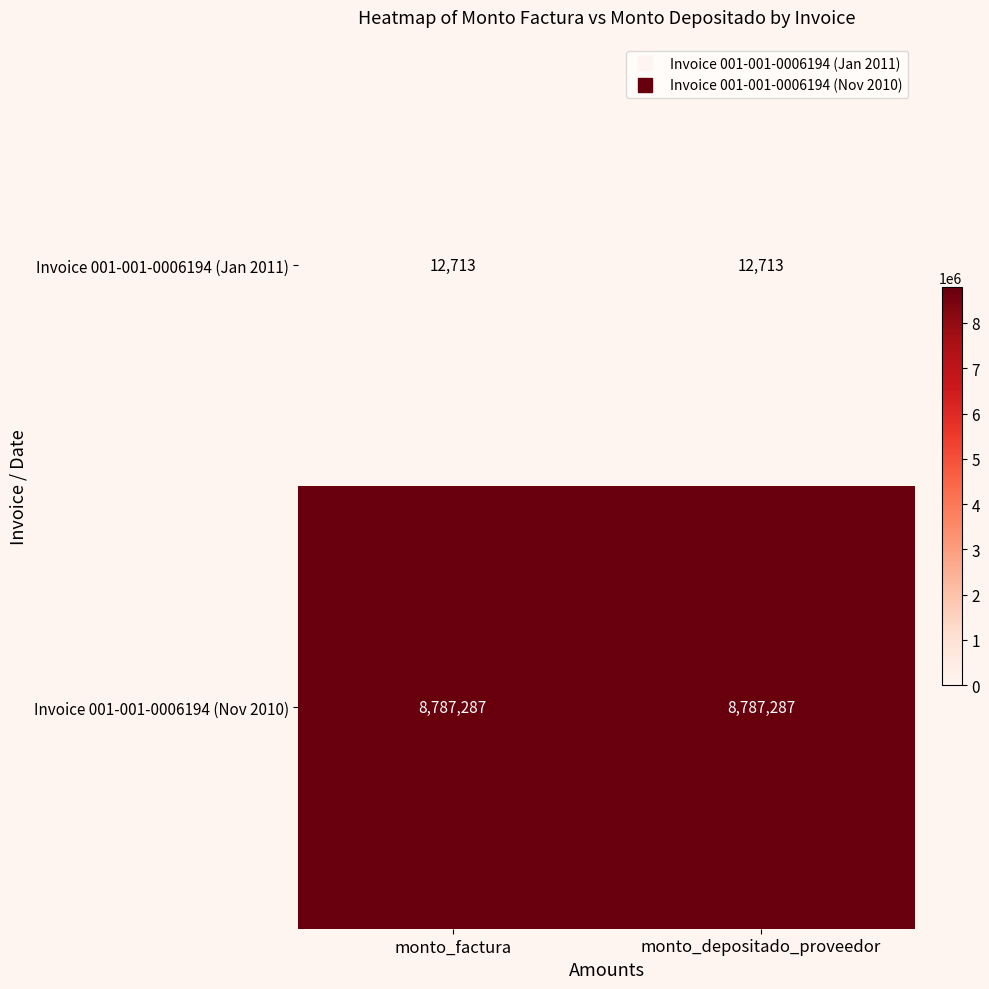

What is the maximum value shown in the chart?

8787287